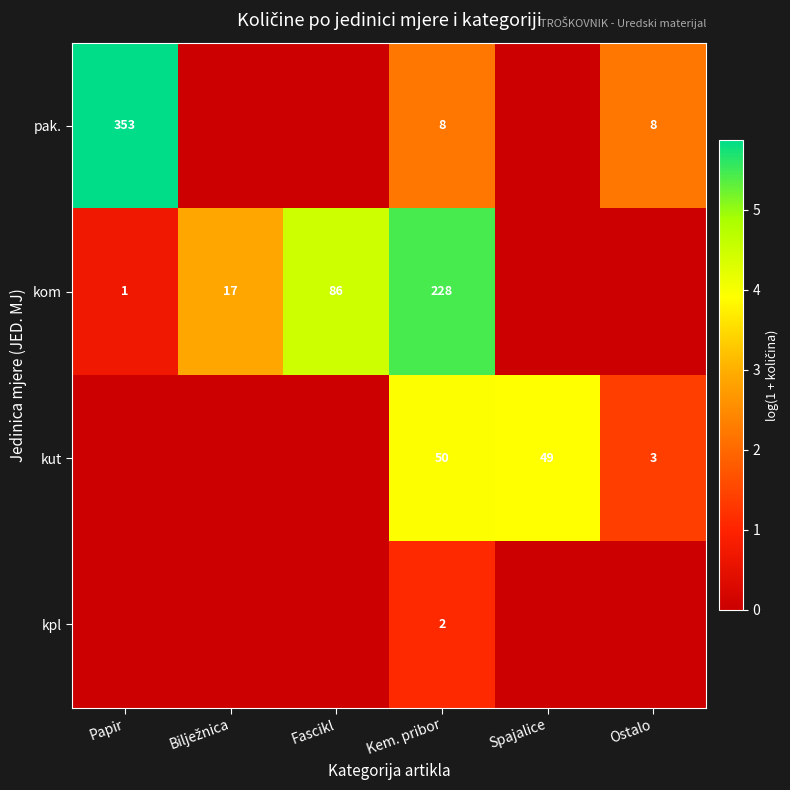

What is the total value across all series at Kem. pribor?

288